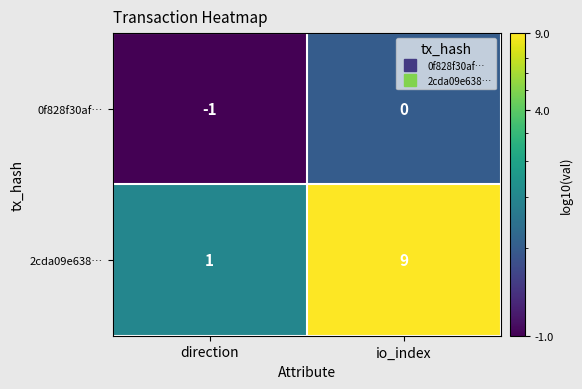

Which series has the largest range (max minus min)?

2cda09e638…